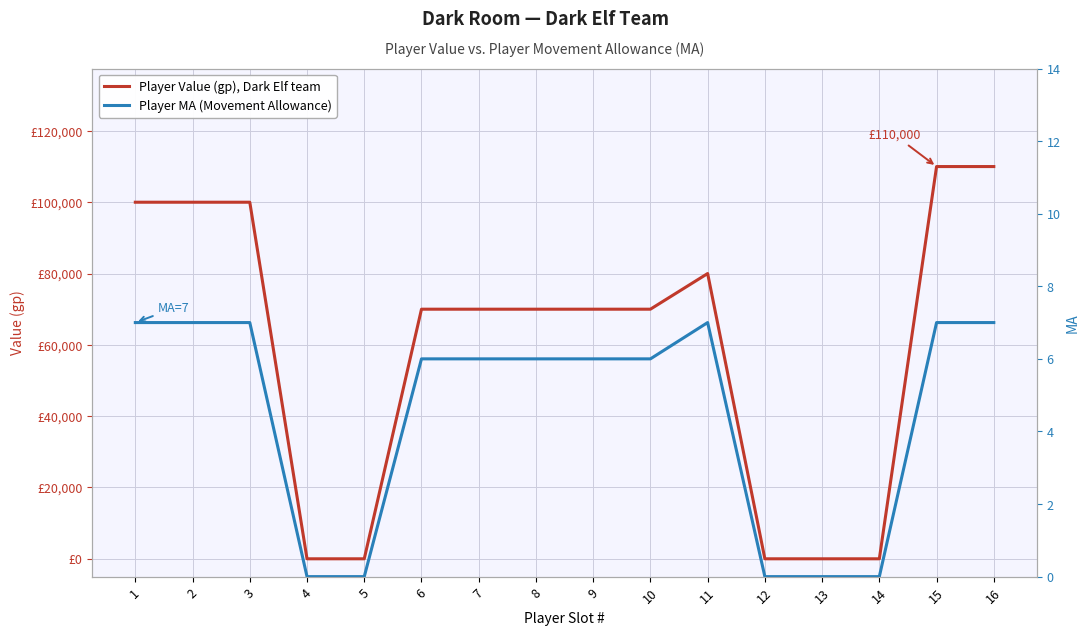

True or false: Player Value (gp), Dark Elf team and Player MA (Movement Allowance) cross at least once.

False